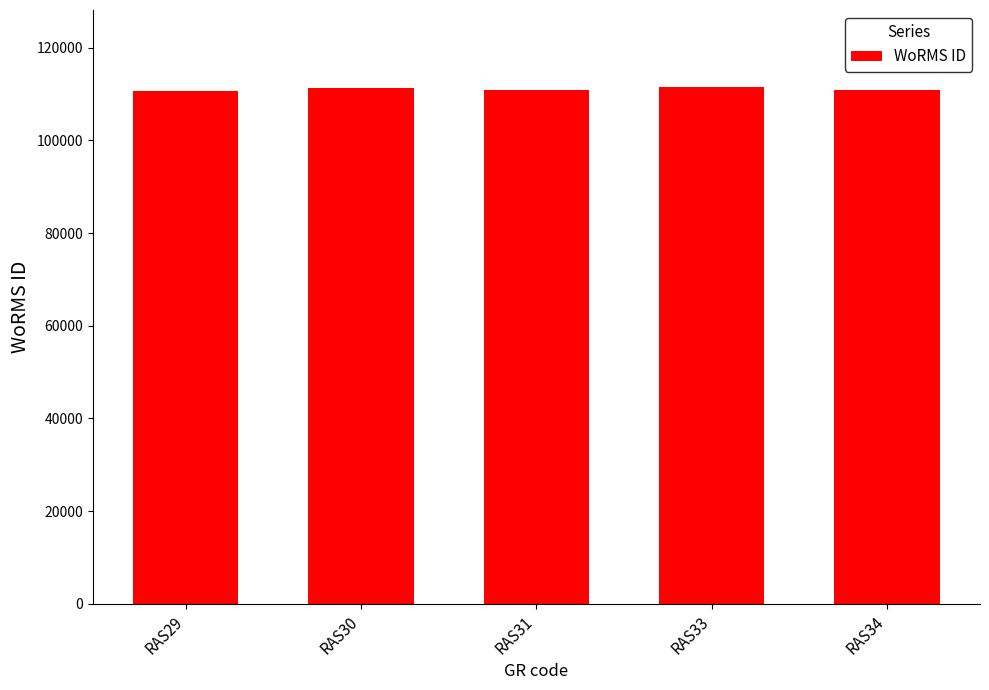

What is the ratio of the value at RAS29 to the value at RAS31?

1.0